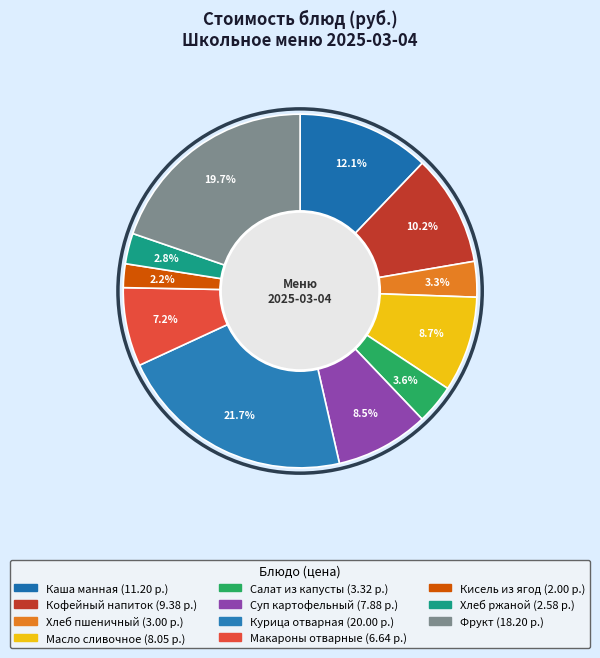

What portion of the pie excludes Хлеб пшеничный?

96.7%